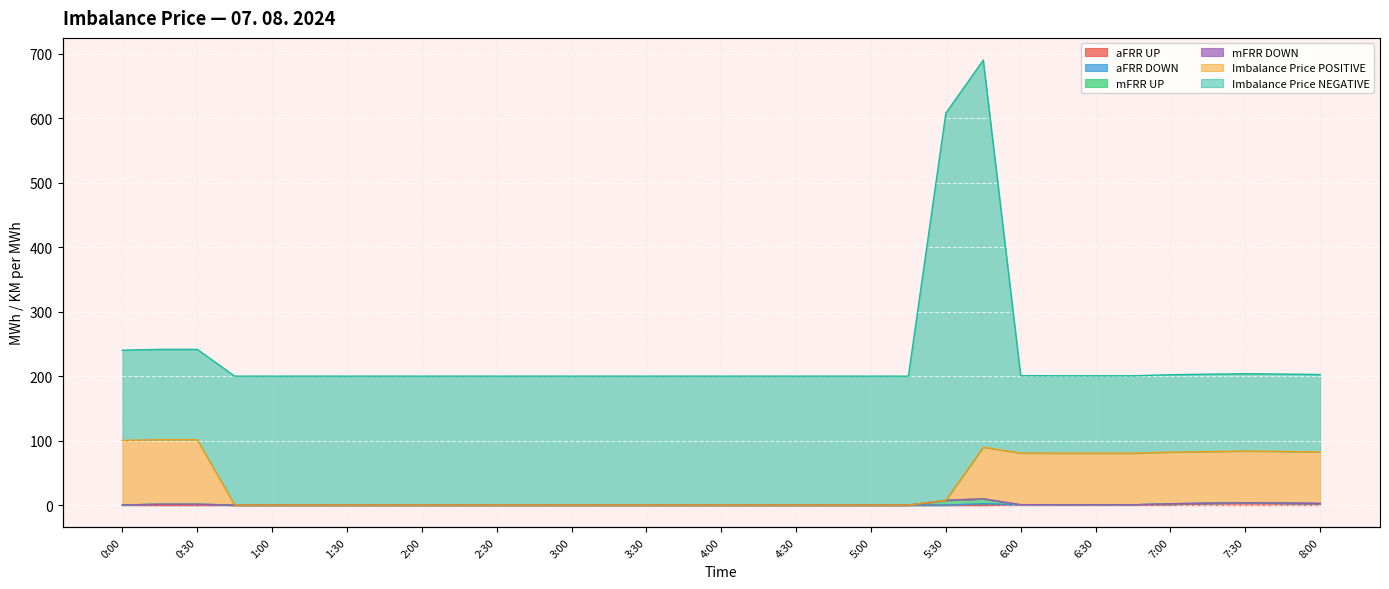

At which label is mFRR UP closest to 444?

5:30